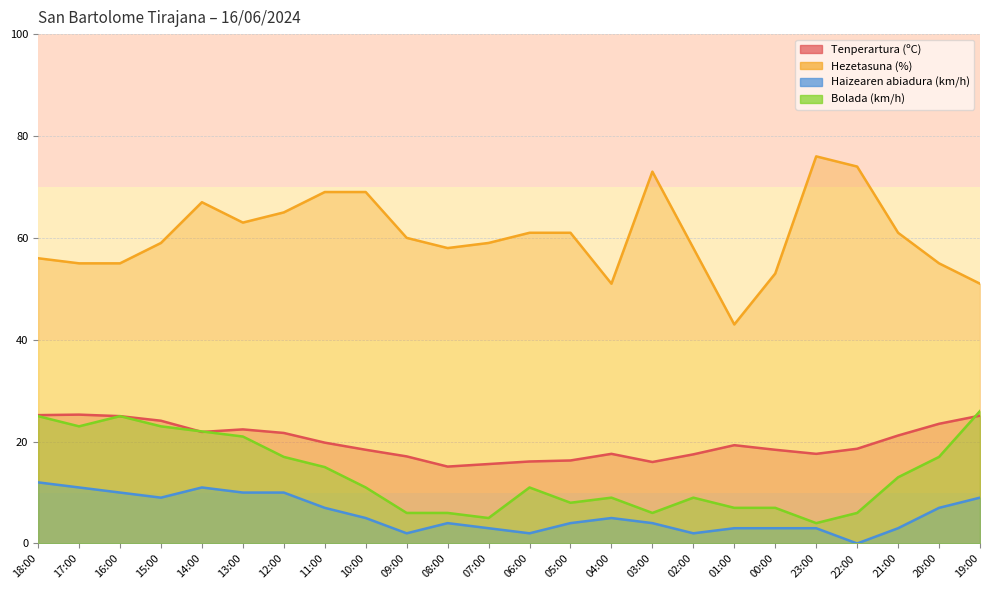

Reading right to left, list all the values displayed in this chart.

Tenperartura (ºC): 19:00=25.1	20:00=23.5	21:00=21.2	22:00=18.6	23:00=17.6	00:00=18.4	01:00=19.3	02:00=17.5	03:00=16.0	04:00=17.6	05:00=16.3	06:00=16.1	07:00=15.6	08:00=15.1	09:00=17.1	10:00=18.4	11:00=19.8	12:00=21.7	13:00=22.4	14:00=21.9	15:00=24.1	16:00=25.0	17:00=25.3	18:00=25.2
Hezetasuna (%): 19:00=51.0	20:00=55.0	21:00=61.0	22:00=74.0	23:00=76.0	00:00=53.0	01:00=43.0	02:00=58.0	03:00=73.0	04:00=51.0	05:00=61.0	06:00=61.0	07:00=59.0	08:00=58.0	09:00=60.0	10:00=69.0	11:00=69.0	12:00=65.0	13:00=63.0	14:00=67.0	15:00=59.0	16:00=55.0	17:00=55.0	18:00=56.0
Haizearen abiadura (km/h): 19:00=9.0	20:00=7.0	21:00=3.0	22:00=0.0	23:00=3.0	00:00=3.0	01:00=3.0	02:00=2.0	03:00=4.0	04:00=5.0	05:00=4.0	06:00=2.0	07:00=3.0	08:00=4.0	09:00=2.0	10:00=5.0	11:00=7.0	12:00=10.0	13:00=10.0	14:00=11.0	15:00=9.0	16:00=10.0	17:00=11.0	18:00=12.0
Bolada (km/h): 19:00=26.0	20:00=17.0	21:00=13.0	22:00=6.0	23:00=4.0	00:00=7.0	01:00=7.0	02:00=9.0	03:00=6.0	04:00=9.0	05:00=8.0	06:00=11.0	07:00=5.0	08:00=6.0	09:00=6.0	10:00=11.0	11:00=15.0	12:00=17.0	13:00=21.0	14:00=22.0	15:00=23.0	16:00=25.0	17:00=23.0	18:00=25.0